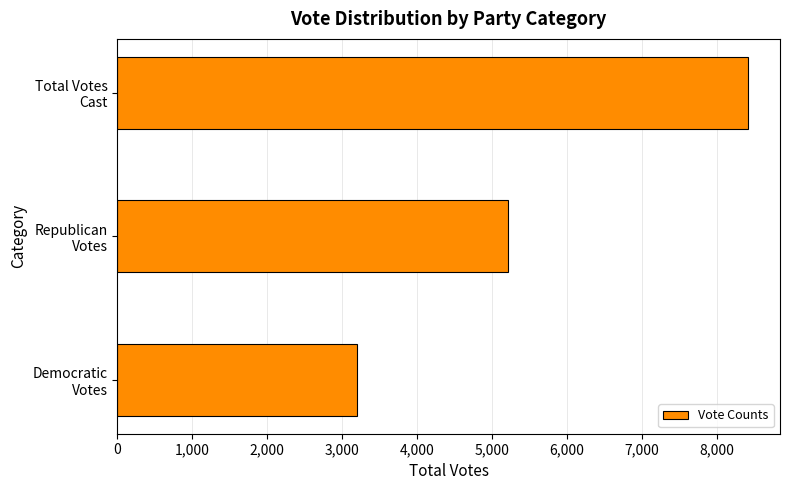

How many values are below 5220?

1